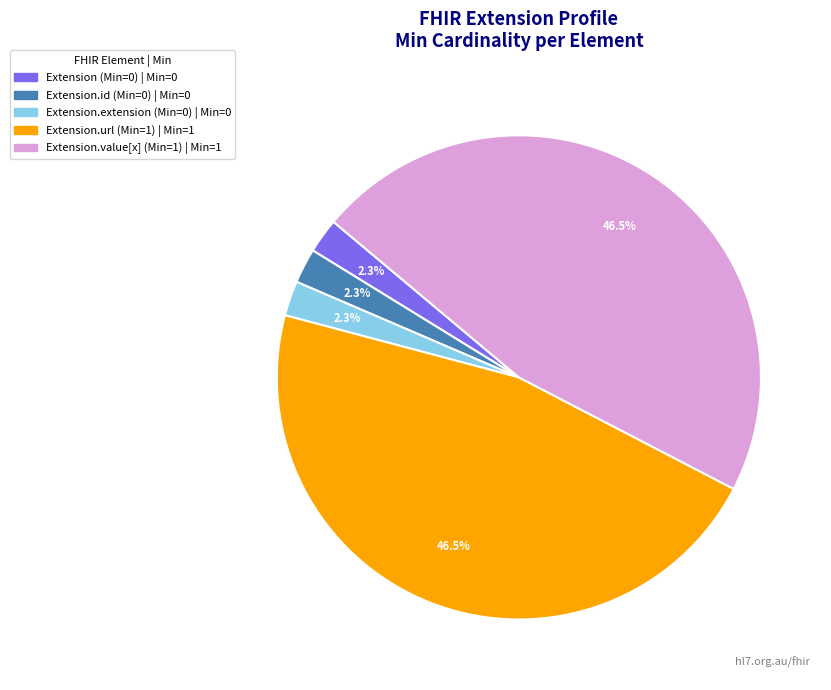

Is there any slice that represents more than half of the pie?

No